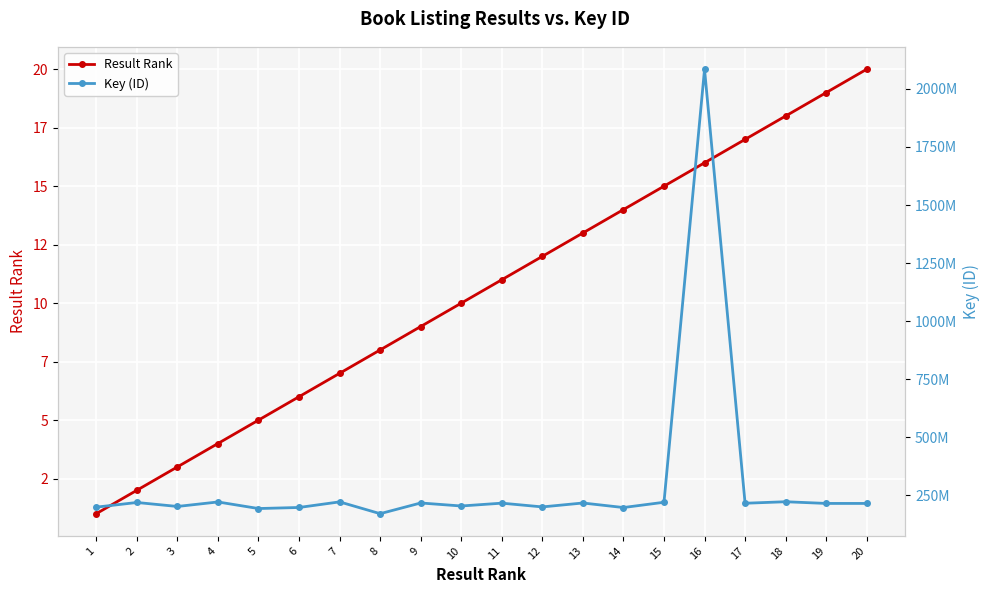

Count the number of data series in this chart.

2